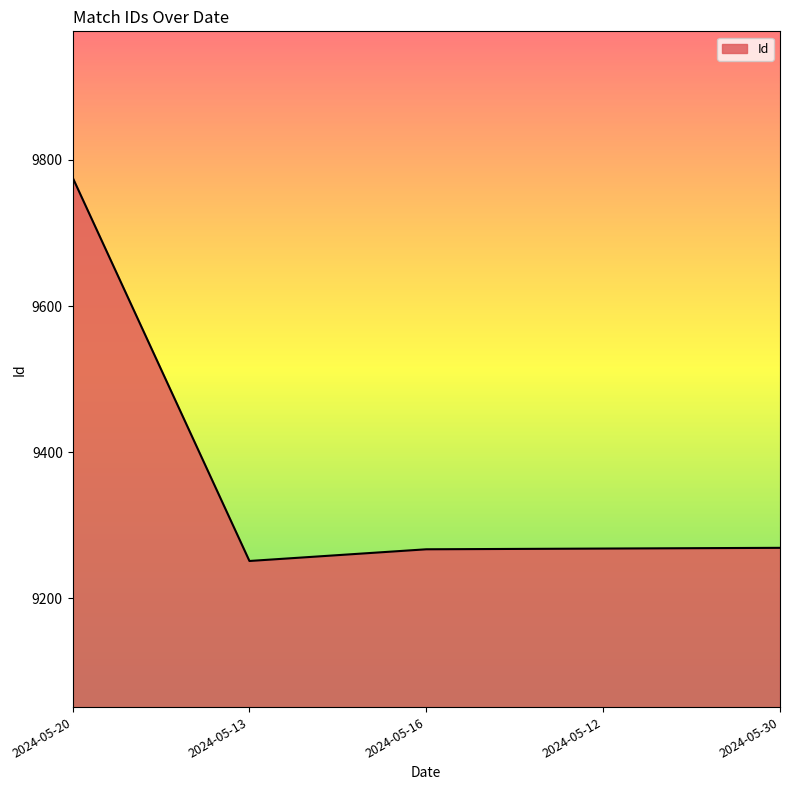

What is the average value?

9366